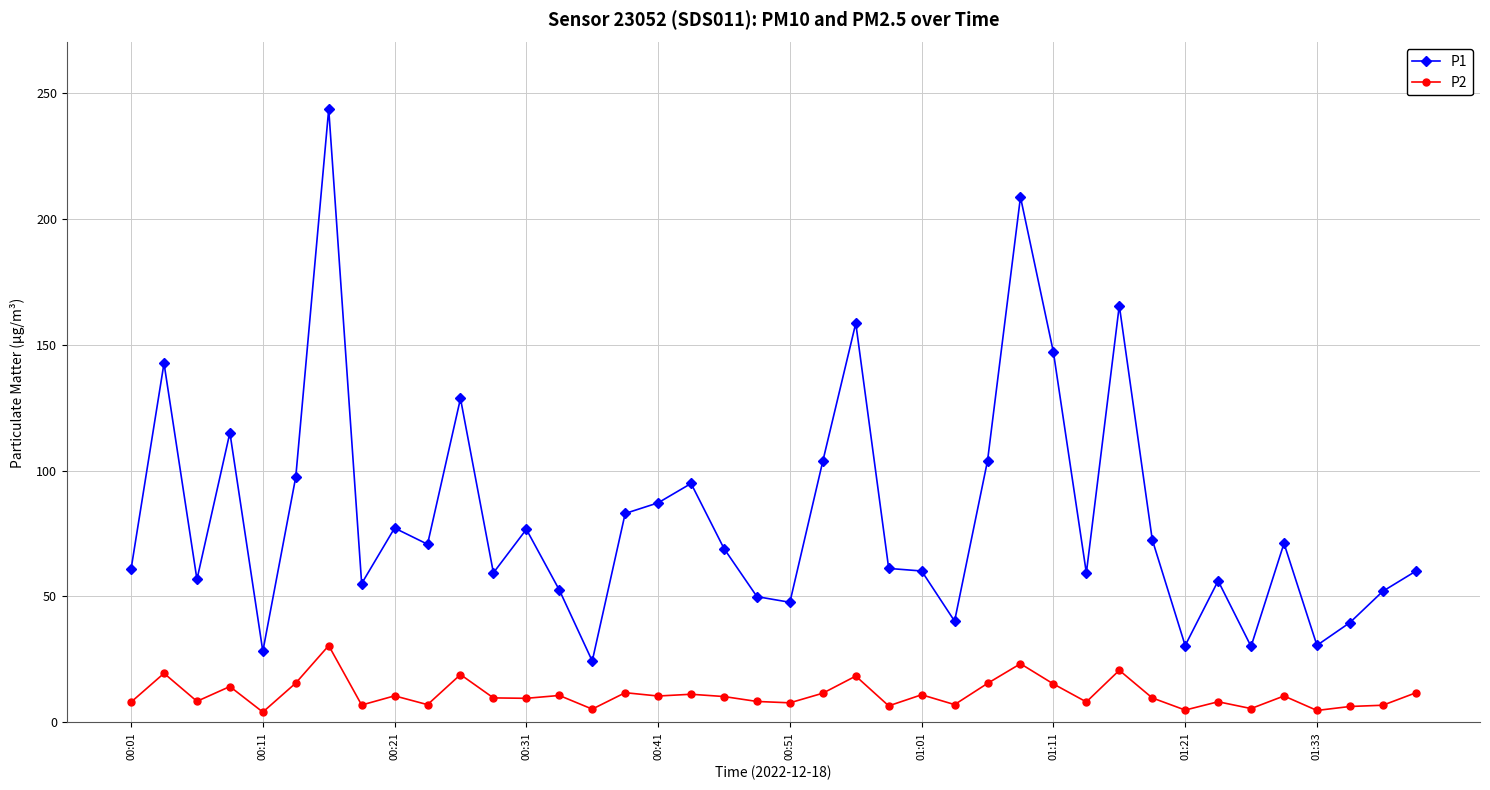

What is the value of the P2 point at the 25th from the left?

11.0